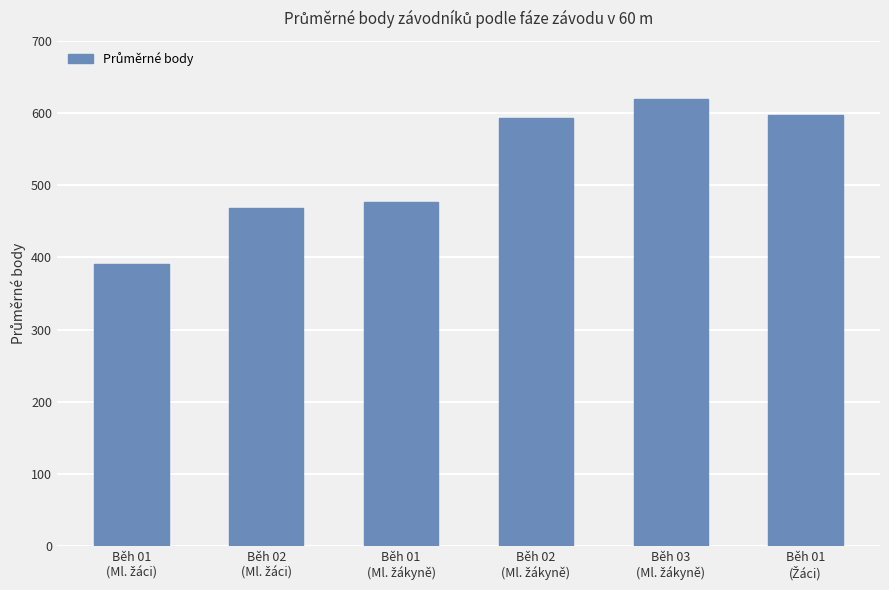

How many distinct data groups are displayed?

1